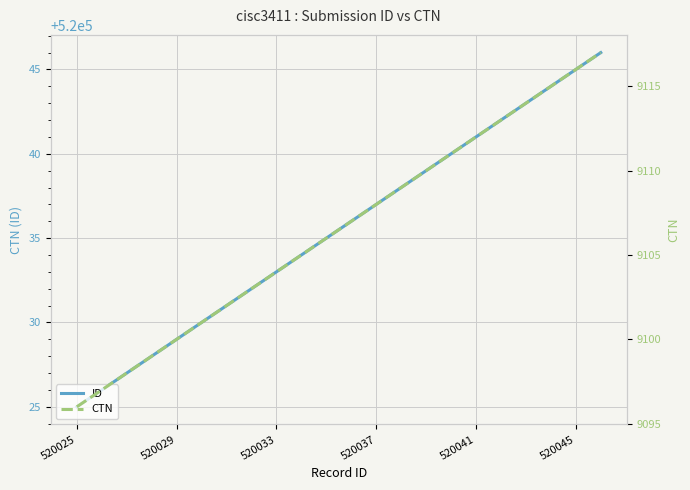

The value of ID at 520045 is 747697. True or false?

False